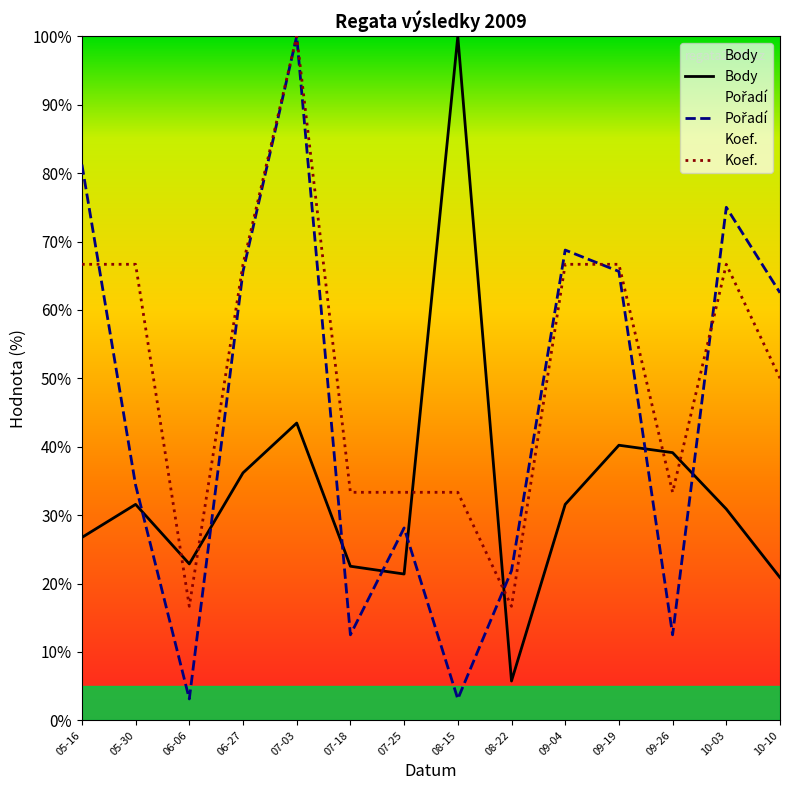

True or false: Body has a value of 100.0 at 08-15.

True